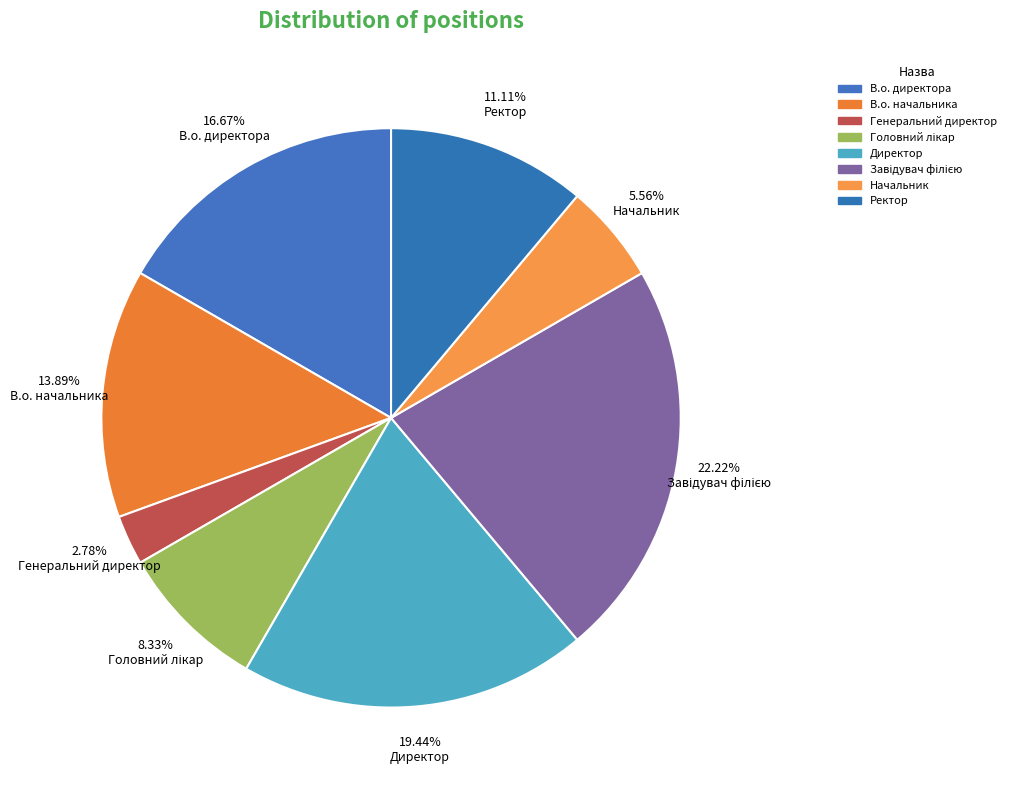

Does 19.44% Директор represent more than half of the total?

No